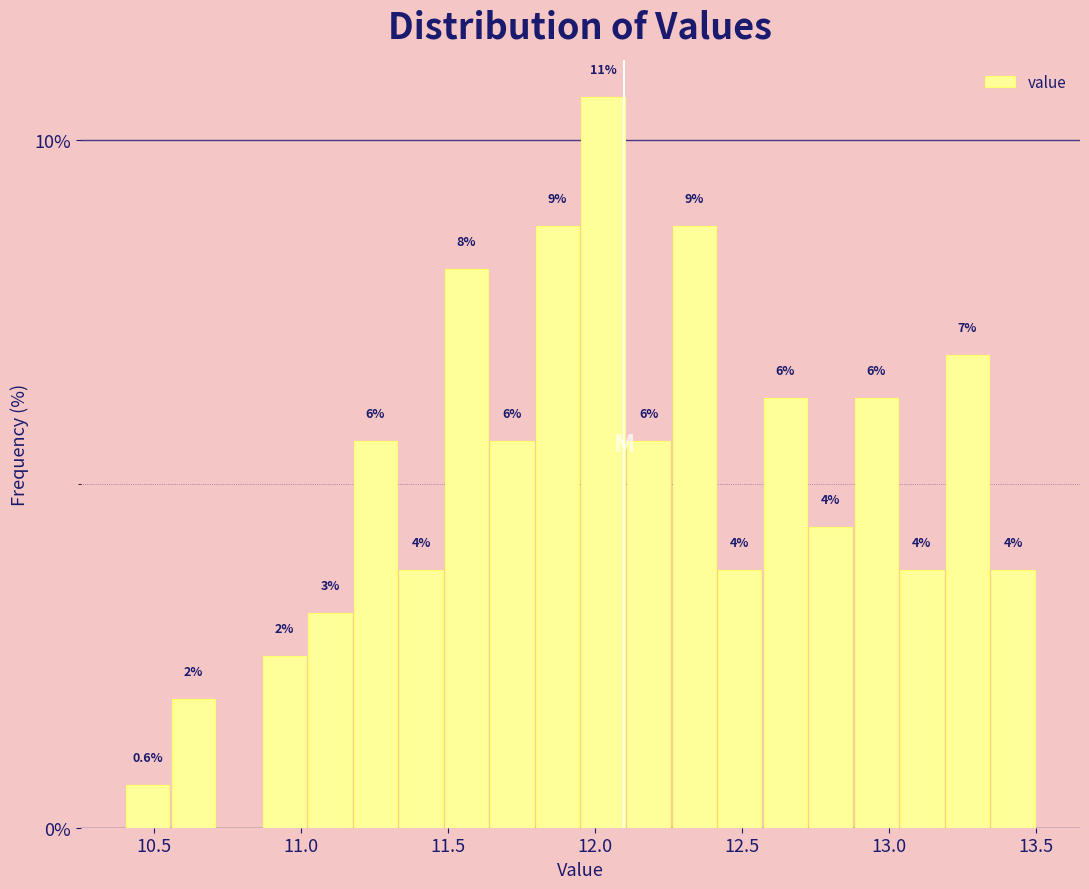

Read against the x-axis, roughly where is the centre of the tallest bar?

12.05